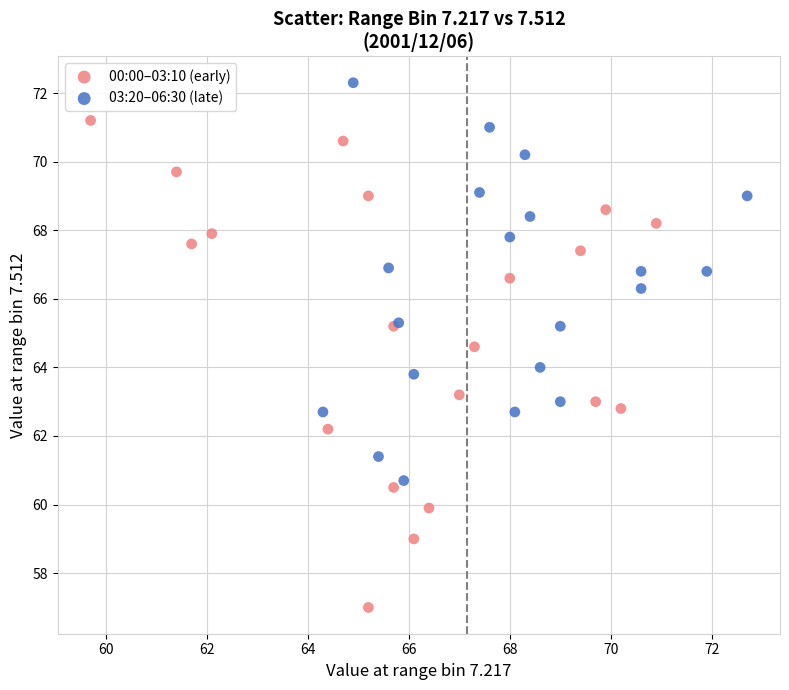

Which series reaches the minimum Y coordinate?

00:00–03:10 (early)